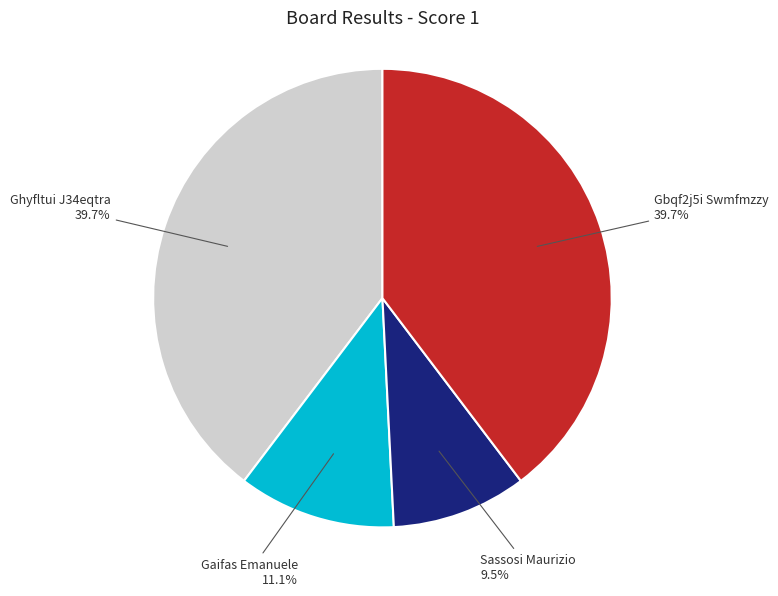

What is the smallest slice in the pie chart?

Sassosi Maurizio